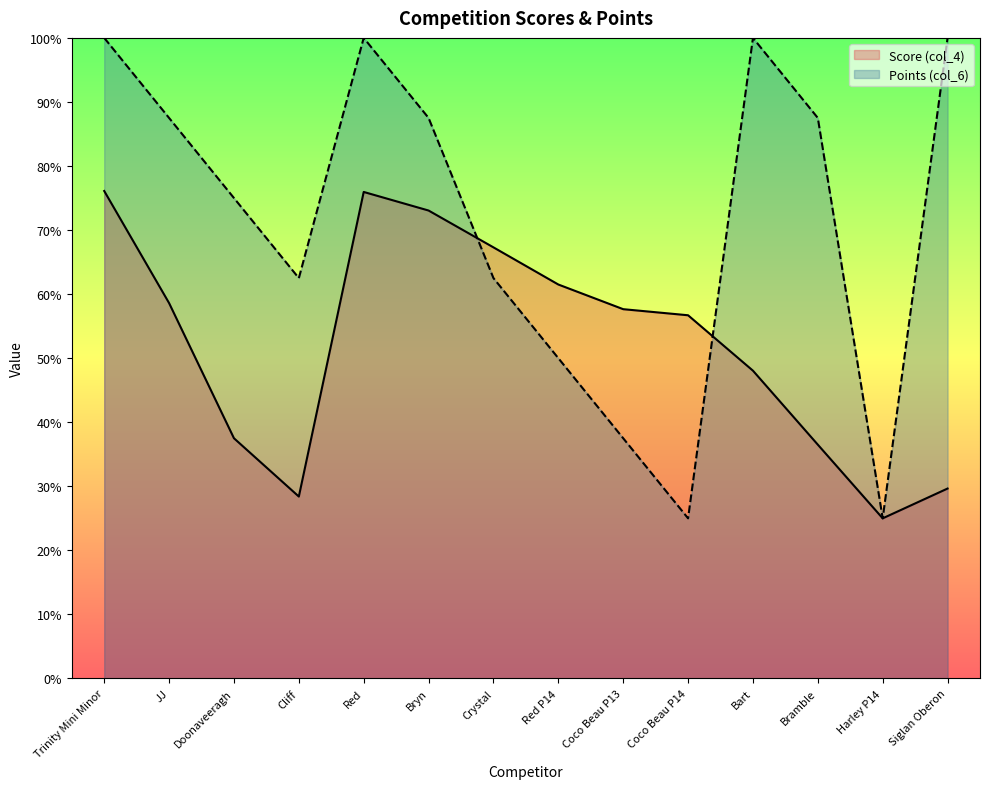

Where is the first local minimum for Points (col_6)?

Cliff